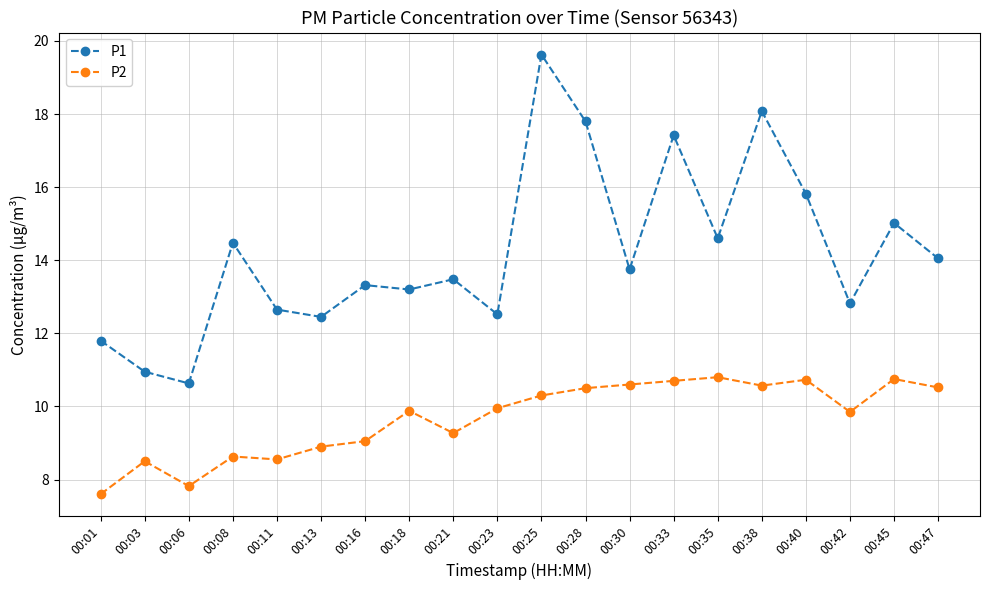

At which label does P1 first exceed 13?

00:08